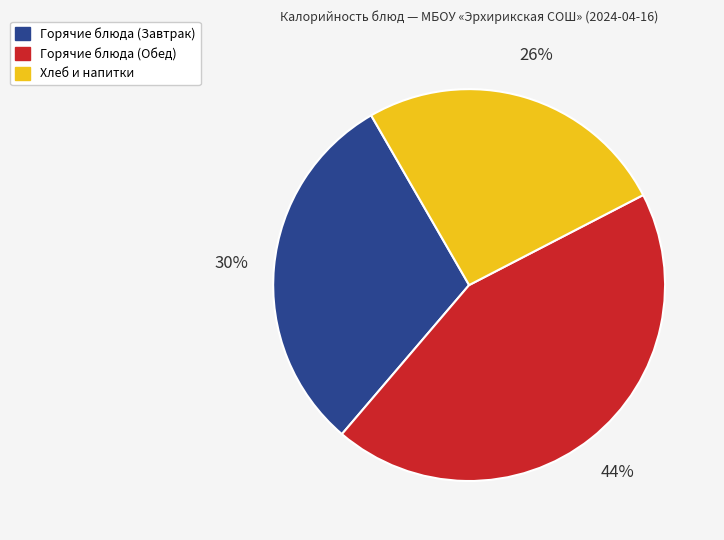

Does any single category account for the majority?

No